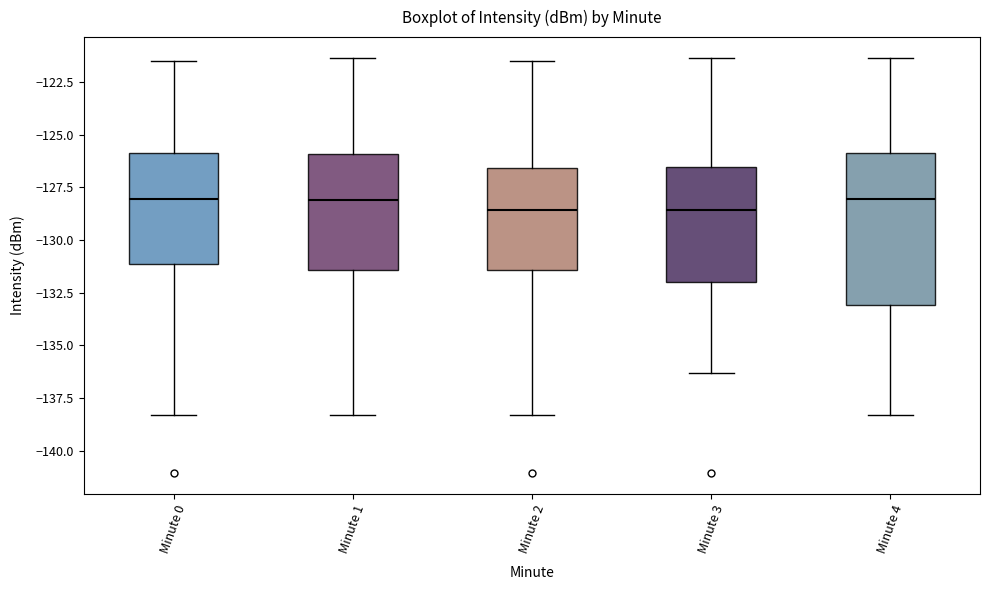

Comparing the boxes themselves (not the whiskers), which one is the tallest?

Minute 4